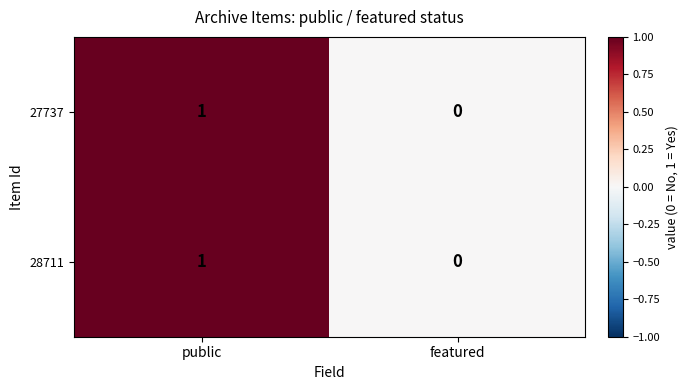

Where is 28711 nearest to the value 0?

featured